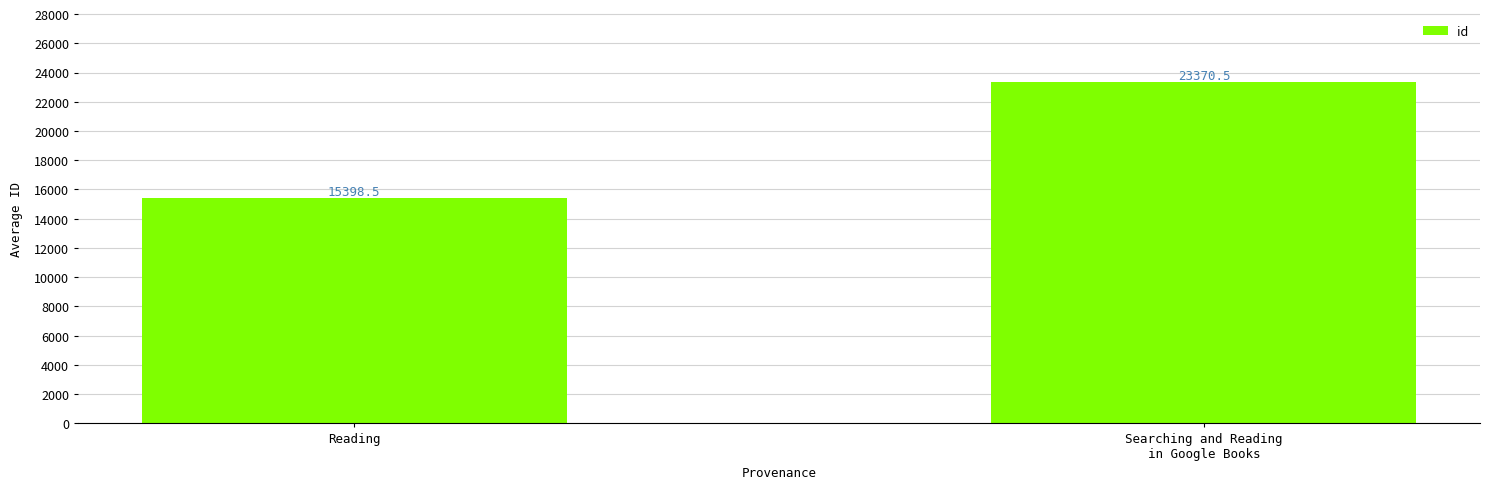

Which category has the lowest value across all series?

Reading